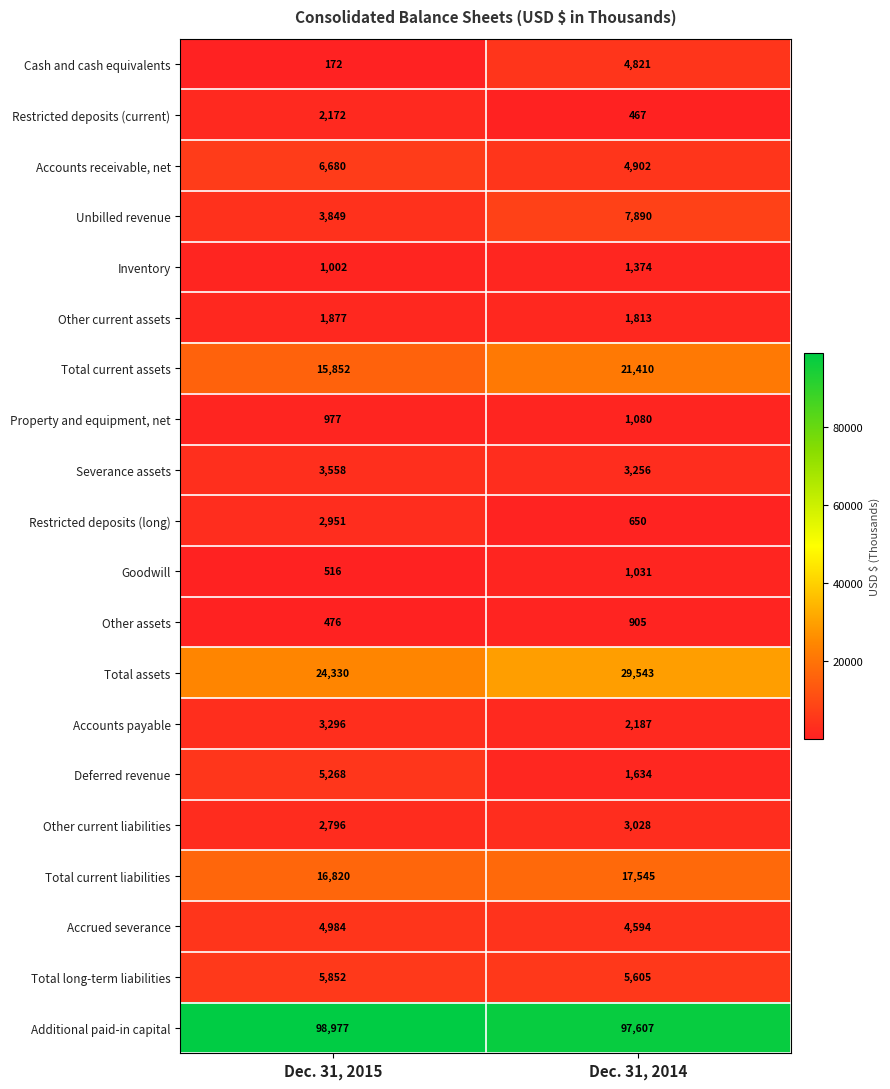

Rank the series at Dec. 31, 2015 from lowest to highest value.

Cash and cash equivalents, Other assets, Goodwill, Property and equipment, net, Inventory, Other current assets, Restricted deposits (current), Other current liabilities, Restricted deposits (long), Accounts payable, Severance assets, Unbilled revenue, Accrued severance, Deferred revenue, Total long-term liabilities, Accounts receivable, net, Total current assets, Total current liabilities, Total assets, Additional paid-in capital